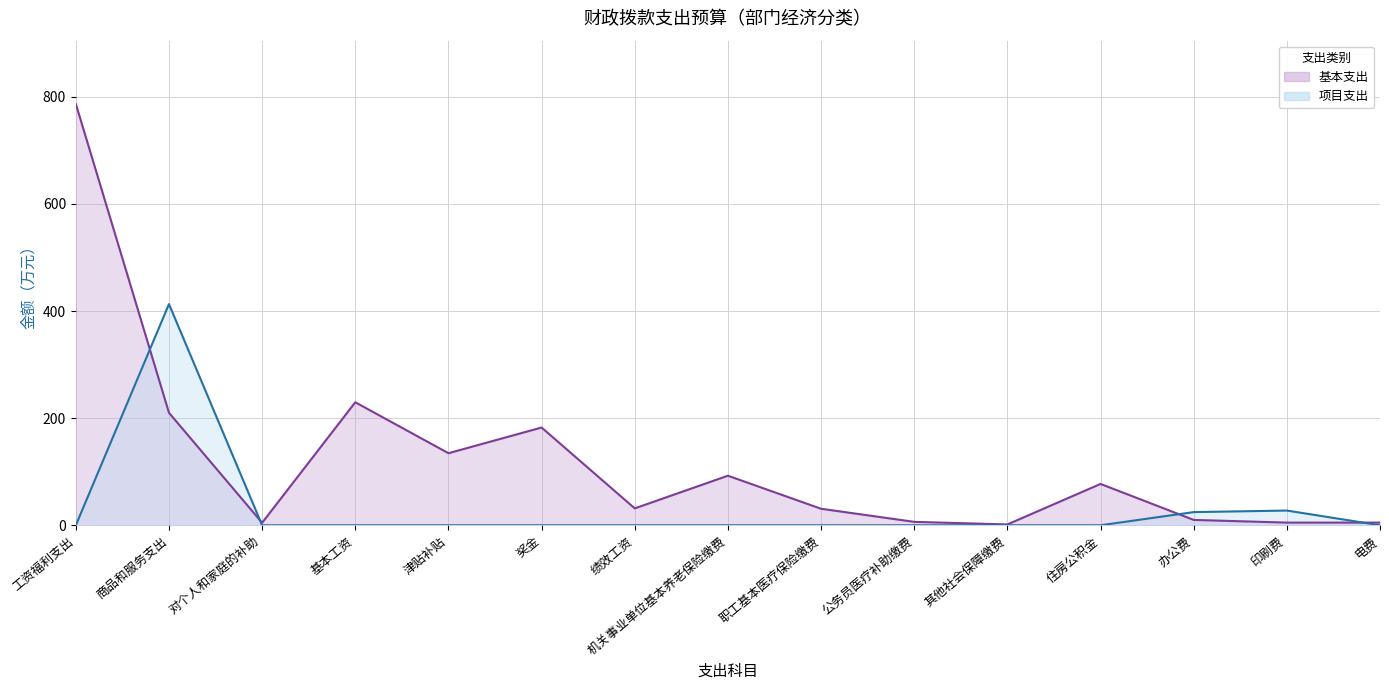

Is it true that 项目支出 equals -184.8 at 电费?

False